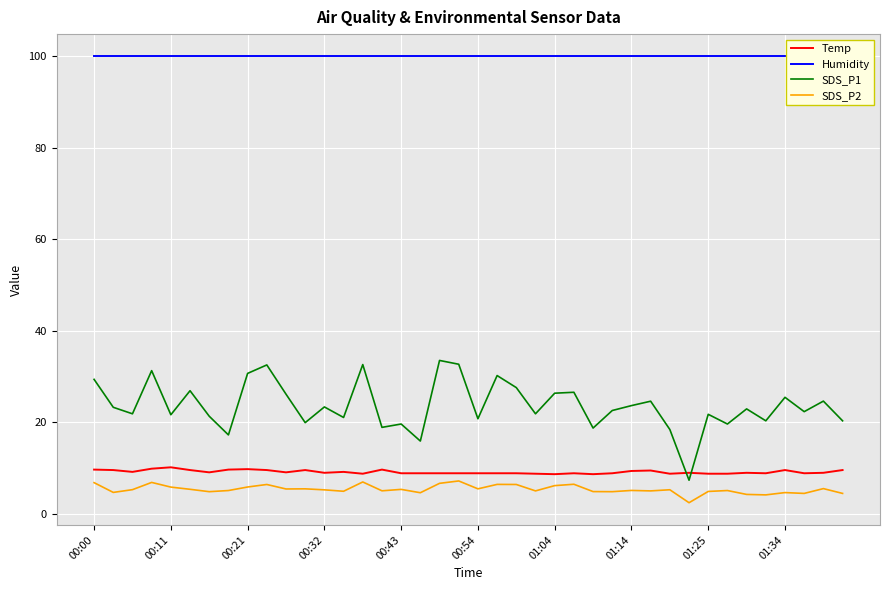

After their last crossing, which series has the higher values: Temp or SDS_P1?

SDS_P1